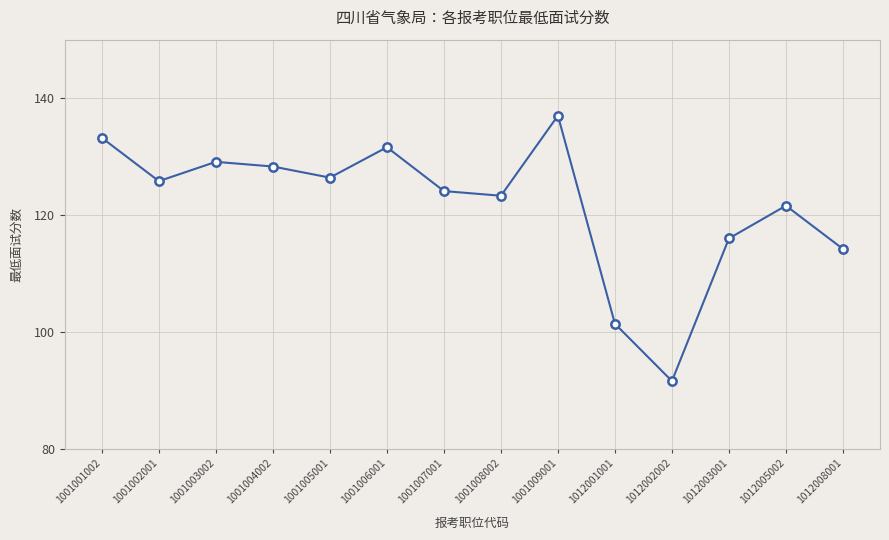

The chart shows a value of 128.3 at 1001004002. True or false?

True